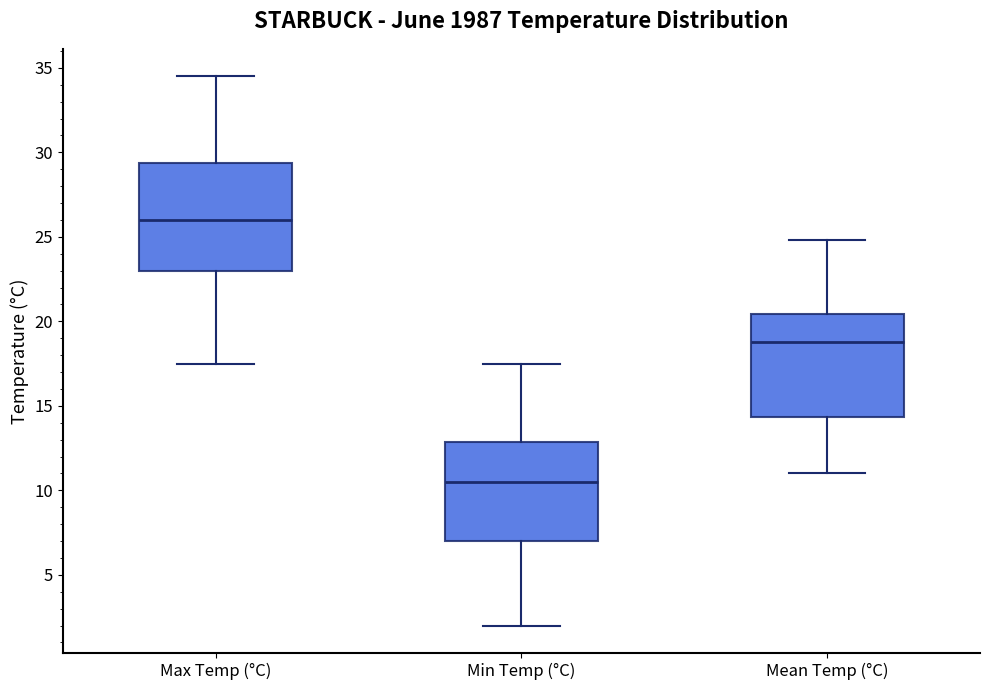

Reading left to right, read every box against the y-axis: the position of its median line, the range the box covers, and the ends of its whiskers. The values are not printed on the chart, so give them approximately, as read against the axis.

Max Temp (°C): median 26.0, box 23.0 to 29.5, whiskers 17.5 to 34.5
Min Temp (°C): median 10.5, box 7.0 to 13.0, whiskers 2.0 to 17.5
Mean Temp (°C): median 19.0, box 14.5 to 20.5, whiskers 11.0 to 25.0